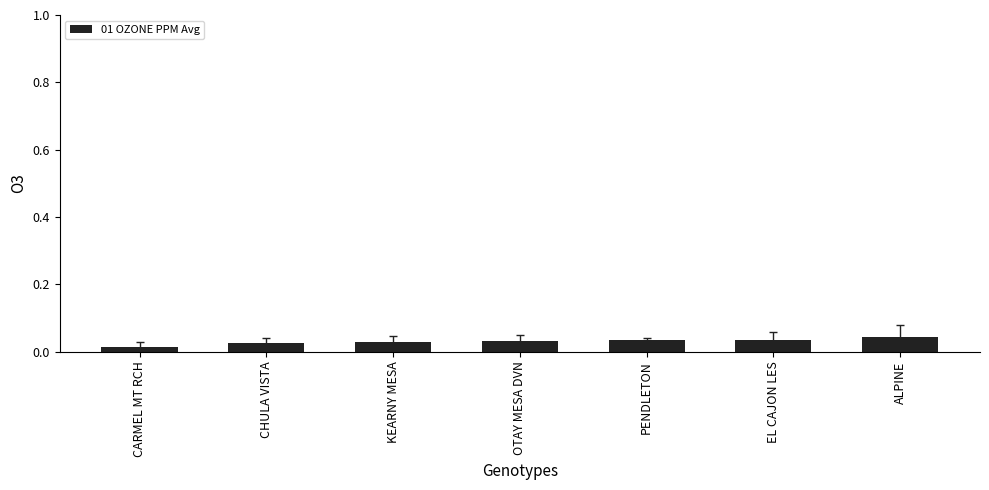

What is the label of the 6th bar from the left?

EL CAJON LES